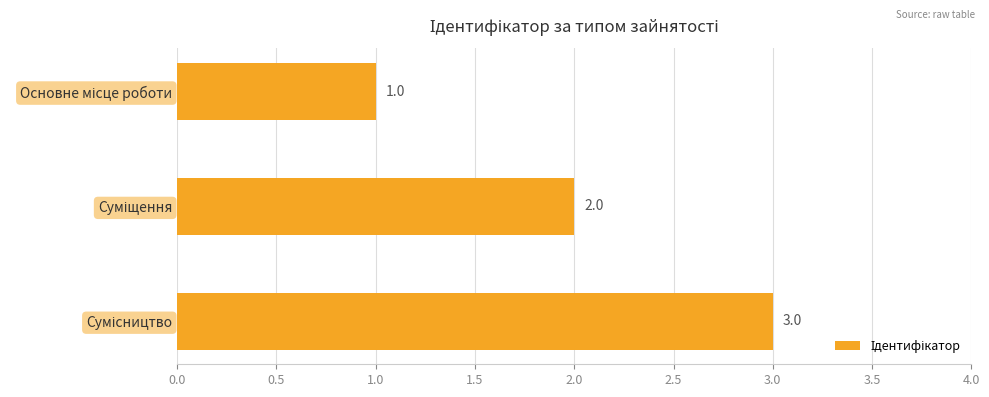

How many values are between 1 and 3?

3